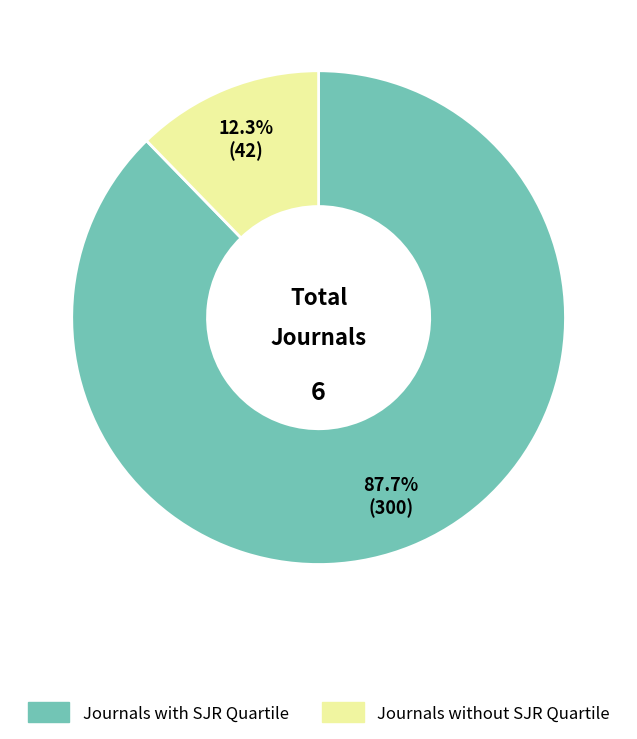

Which category has the biggest portion of the pie?

Journals with SJR Quartile